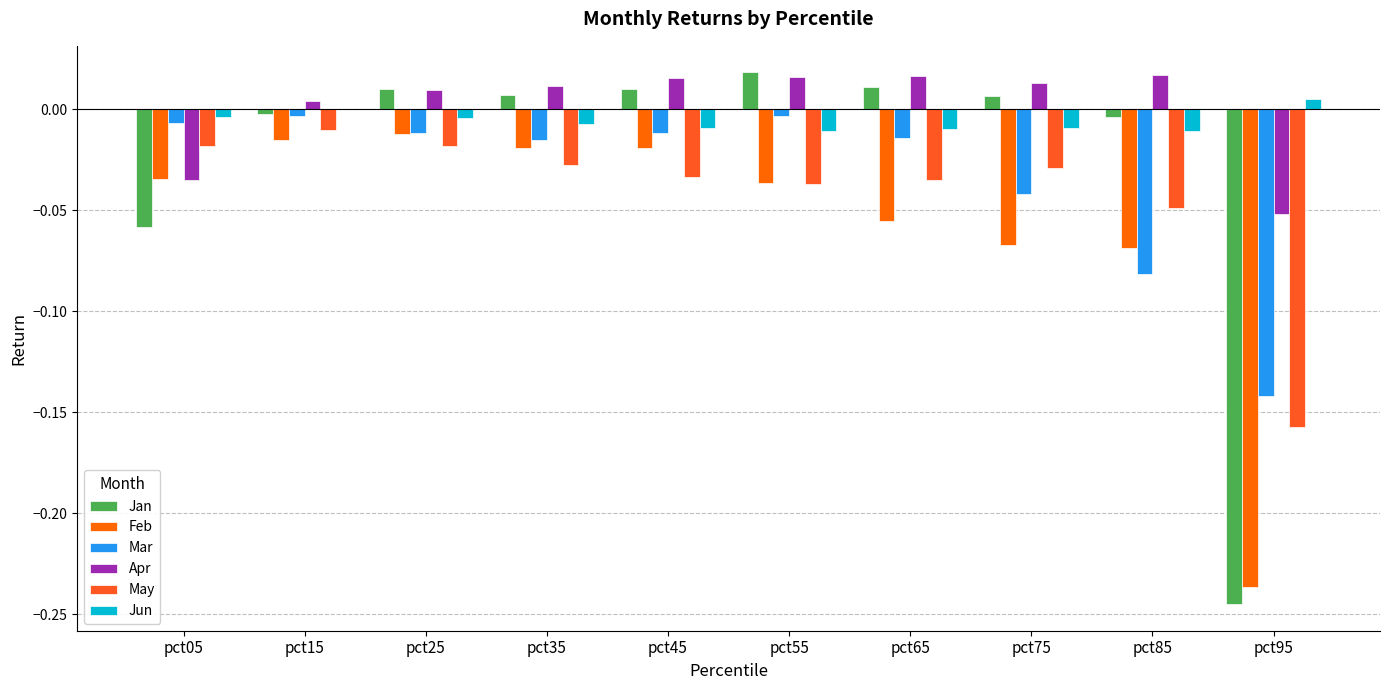

True or false: Jun has a value of -0.0 at pct85.

True